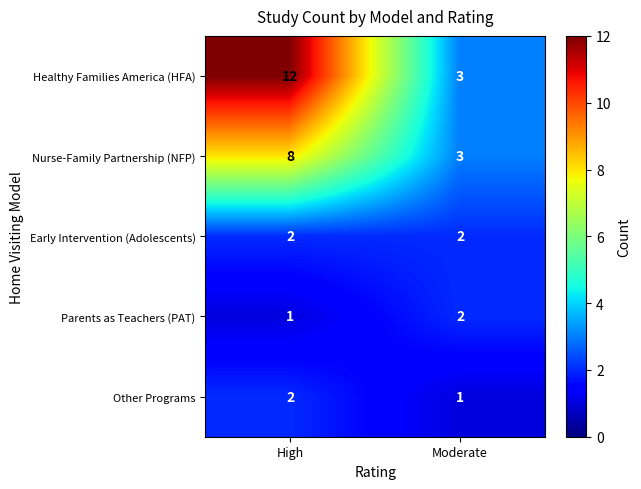

What is the sum of the Other Programs values at Moderate and High?

3